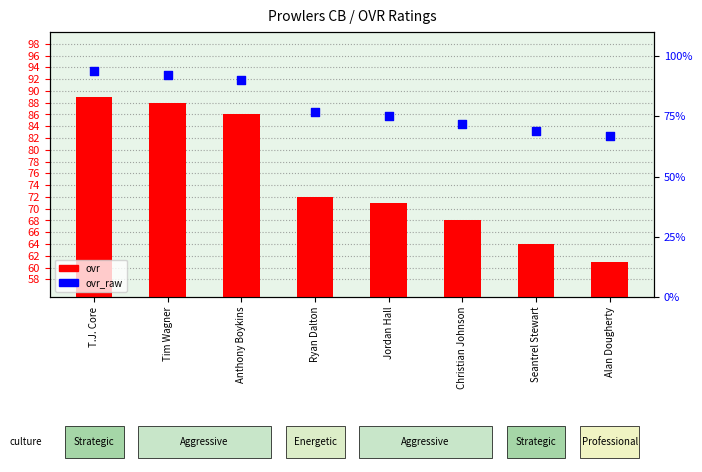

Which series has the widest spread of Y values?

ovr